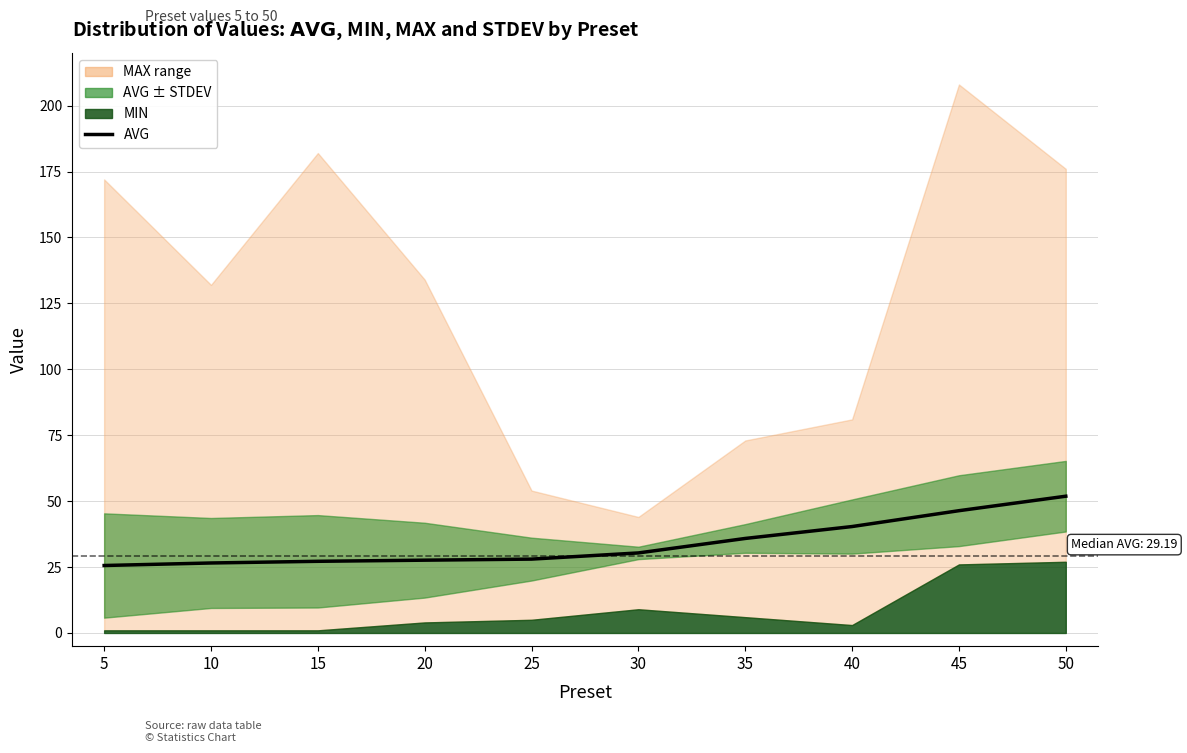

Reading left to right, what are all the values shown in this chart?

25.6	26.5	27.2	27.6	28.0	30.4	35.8	40.4	46.4	51.9